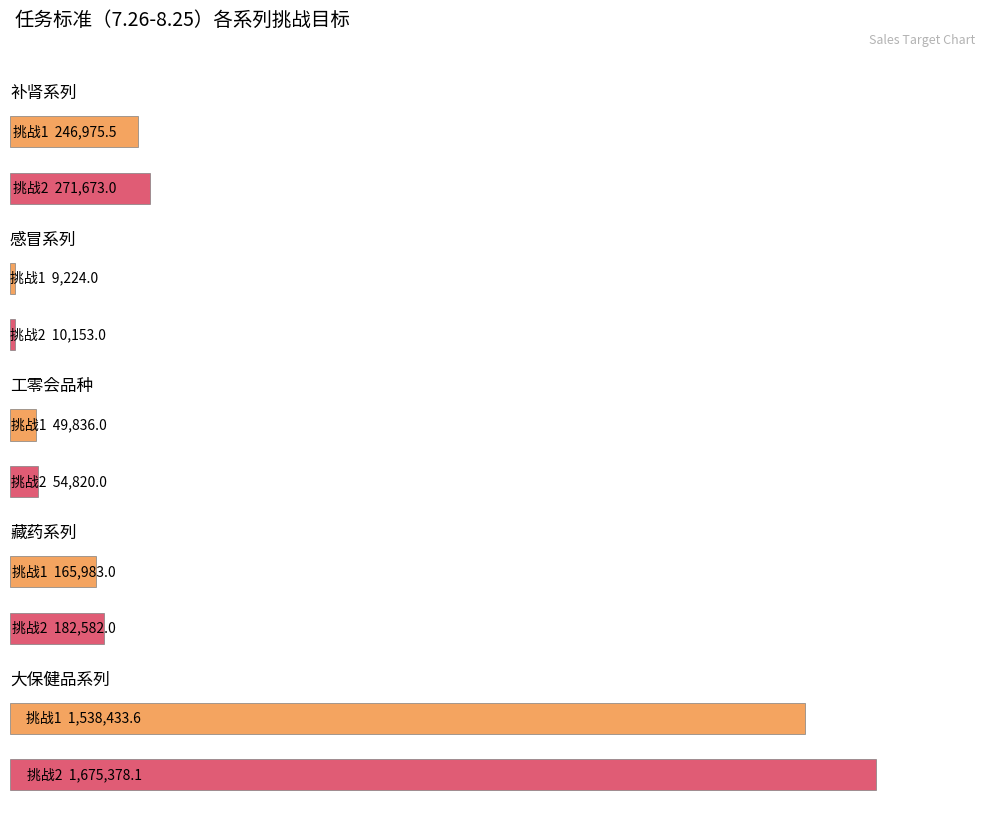

At how many categories does at least one series exceed 605605?

1